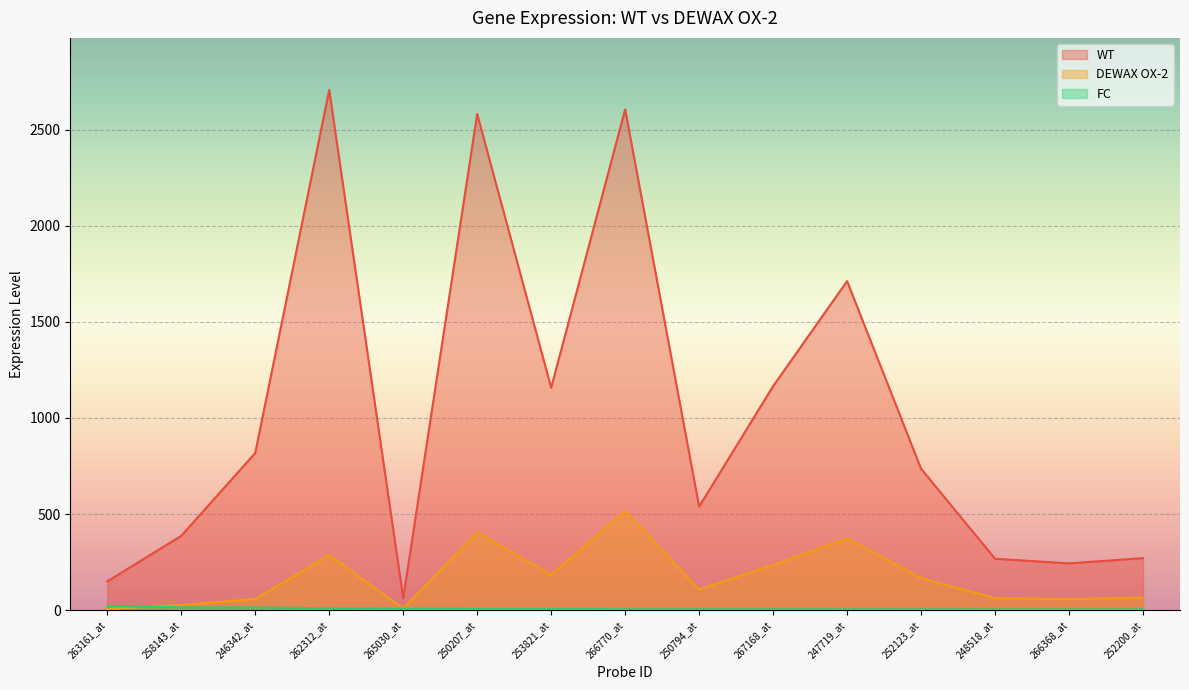

What is the smallest value displayed?

4.2